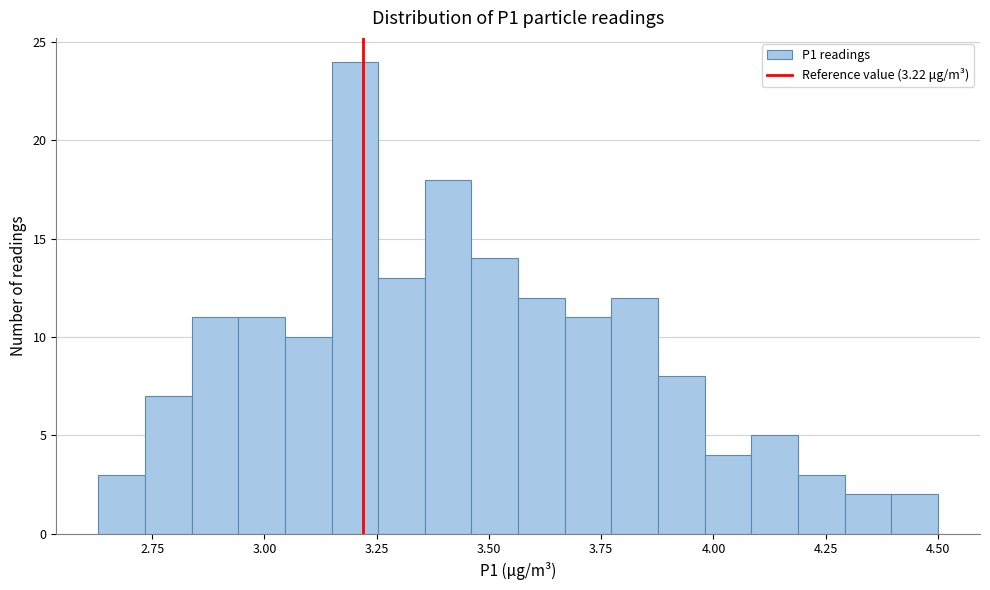

Read against the x-axis, roughly where is the centre of the tallest bar?

3.20